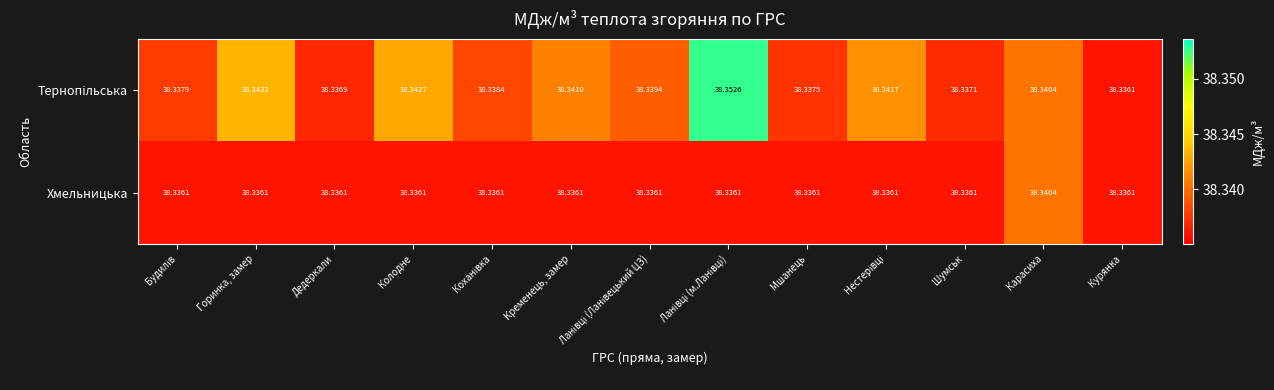

Count the number of data series in this chart.

2